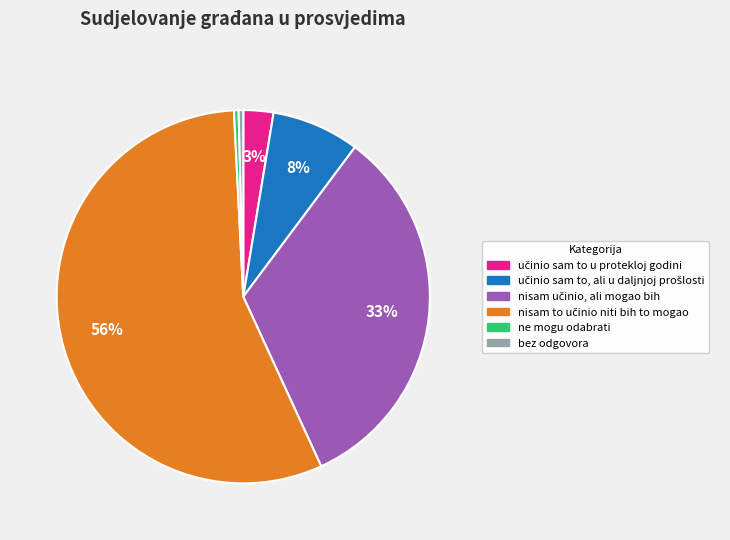

Is it true that bez odgovora is 9% of the pie?

False